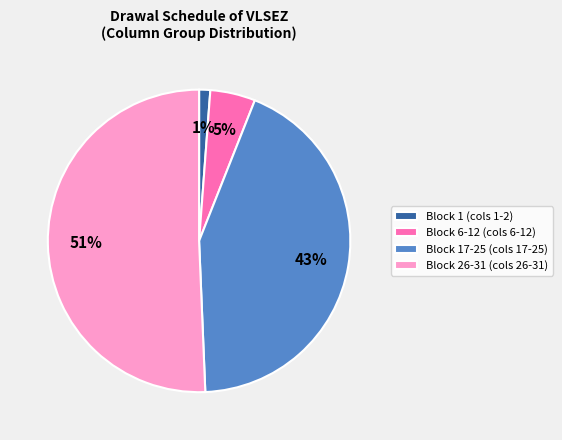

Which has a higher value, Block 1 (cols 1-2) or Block 17-25 (cols 17-25)?

Block 17-25 (cols 17-25)